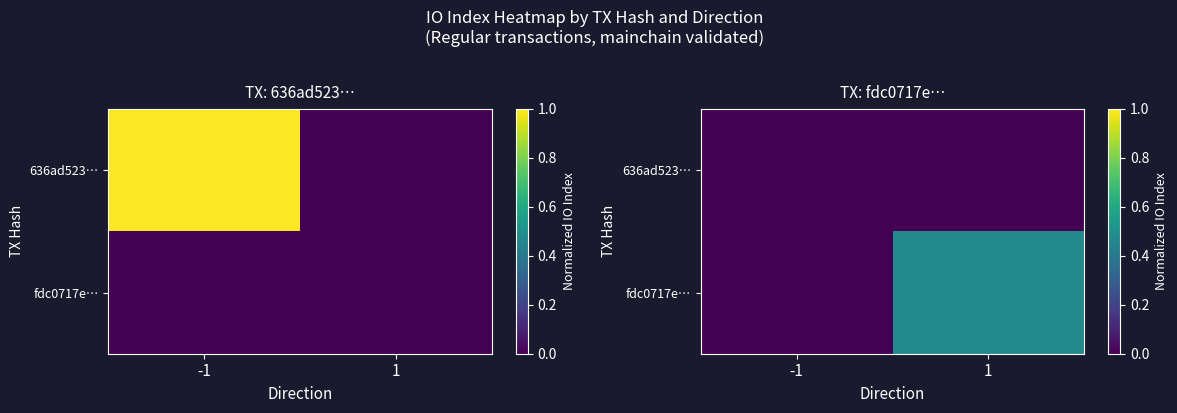

List the labels in order of 636ad523… value, smallest first.

-1, 1